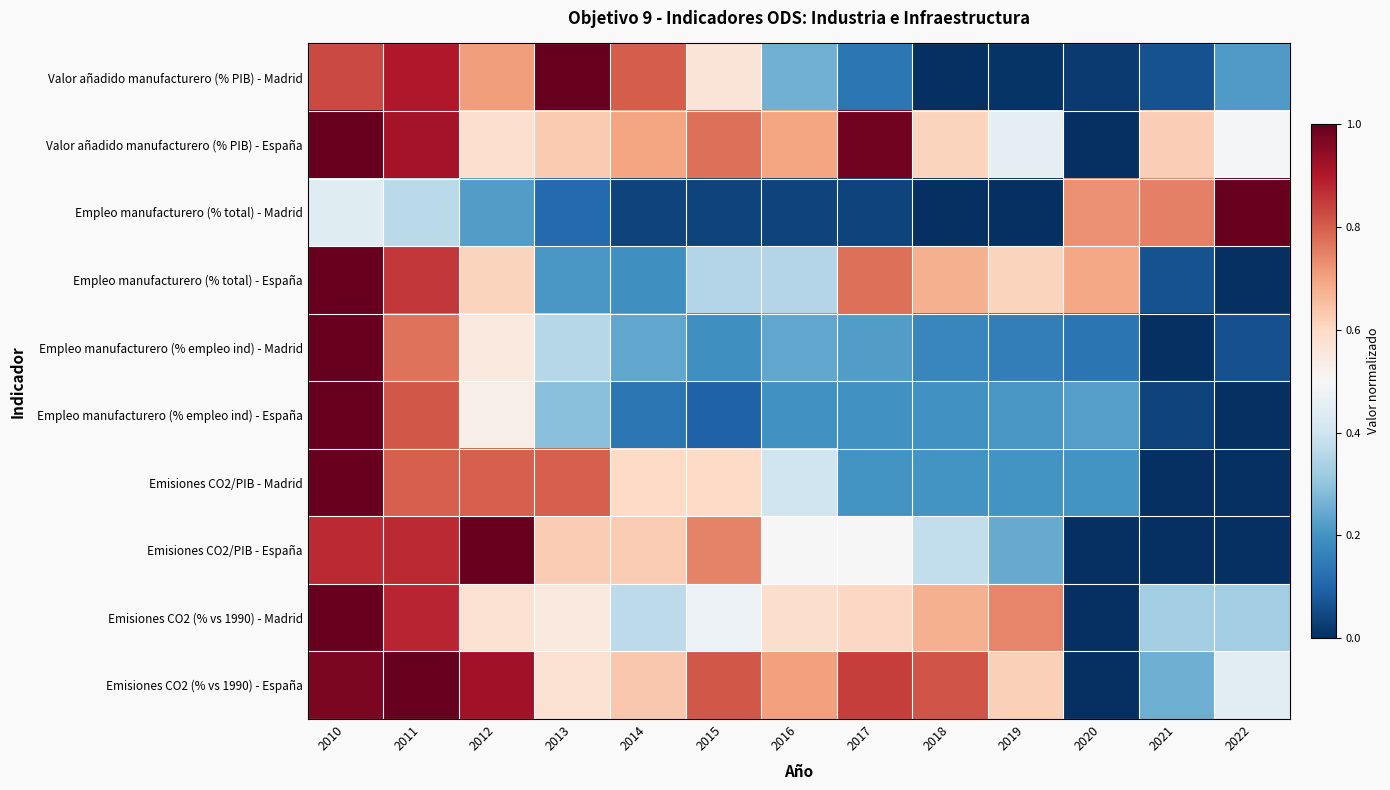

Reading left to right, extract all data points from this chart.

Valor añadido manufacturero (% PIB) - Madrid: 2010=0.8	2011=0.9	2012=0.7	2013=1.0	2014=0.8	2015=0.6	2016=0.3	2017=0.1	2018=0.0	2019=0.0	2020=0.0	2021=0.1	2022=0.2
Valor añadido manufacturero (% PIB) - España: 2010=1.0	2011=0.9	2012=0.6	2013=0.6	2014=0.7	2015=0.8	2016=0.7	2017=1.0	2018=0.6	2019=0.5	2020=0.0	2021=0.6	2022=0.5
Empleo manufacturero (% total) - Madrid: 2010=0.4	2011=0.4	2012=0.2	2013=0.1	2014=0.0	2015=0.0	2016=0.0	2017=0.0	2018=0.0	2019=0.0	2020=0.7	2021=0.8	2022=1.0
Empleo manufacturero (% total) - España: 2010=1.0	2011=0.9	2012=0.6	2013=0.2	2014=0.2	2015=0.4	2016=0.4	2017=0.8	2018=0.7	2019=0.6	2020=0.7	2021=0.1	2022=0.0
Empleo manufacturero (% empleo ind) - Madrid: 2010=1.0	2011=0.8	2012=0.6	2013=0.4	2014=0.2	2015=0.2	2016=0.2	2017=0.2	2018=0.2	2019=0.2	2020=0.1	2021=0.0	2022=0.1
Empleo manufacturero (% empleo ind) - España: 2010=1.0	2011=0.8	2012=0.5	2013=0.3	2014=0.1	2015=0.1	2016=0.2	2017=0.2	2018=0.2	2019=0.2	2020=0.2	2021=0.0	2022=0.0
Emisiones CO2/PIB - Madrid: 2010=1.0	2011=0.8	2012=0.8	2013=0.8	2014=0.6	2015=0.6	2016=0.4	2017=0.2	2018=0.2	2019=0.2	2020=0.2	2021=0.0	2022=0.0
Emisiones CO2/PIB - España: 2010=0.9	2011=0.9	2012=1.0	2013=0.6	2014=0.6	2015=0.7	2016=0.5	2017=0.5	2018=0.4	2019=0.2	2020=0.0	2021=0.0	2022=0.0
Emisiones CO2 (% vs 1990) - Madrid: 2010=1.0	2011=0.9	2012=0.6	2013=0.5	2014=0.4	2015=0.5	2016=0.6	2017=0.6	2018=0.7	2019=0.7	2020=0.0	2021=0.3	2022=0.3
Emisiones CO2 (% vs 1990) - España: 2010=1.0	2011=1.0	2012=0.9	2013=0.6	2014=0.6	2015=0.8	2016=0.7	2017=0.8	2018=0.8	2019=0.6	2020=0.0	2021=0.3	2022=0.4